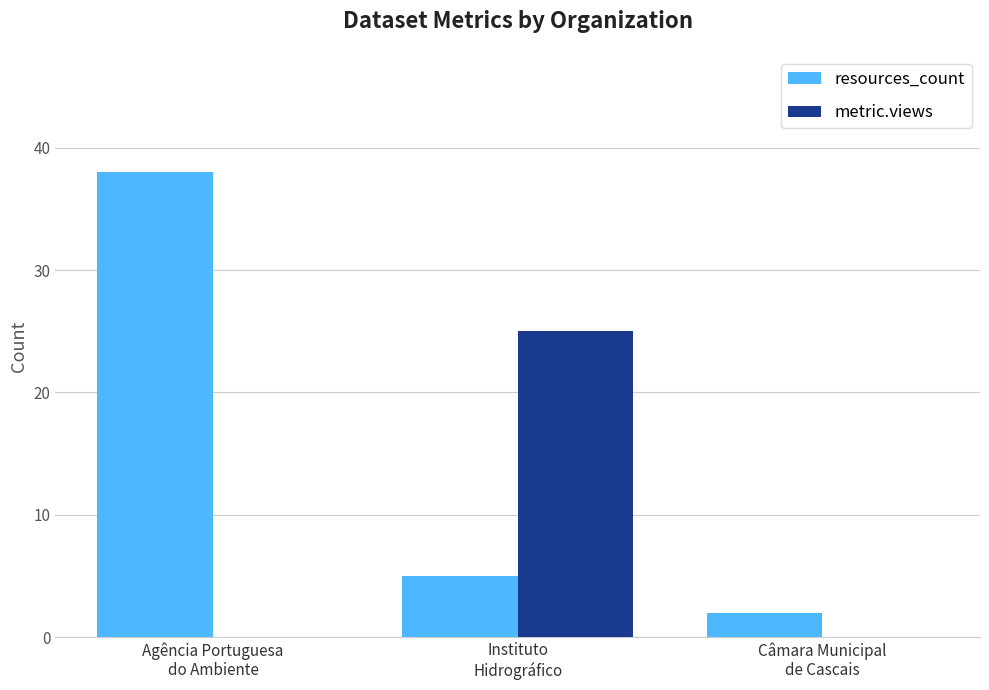

What is the average value of the metric.views series?

8